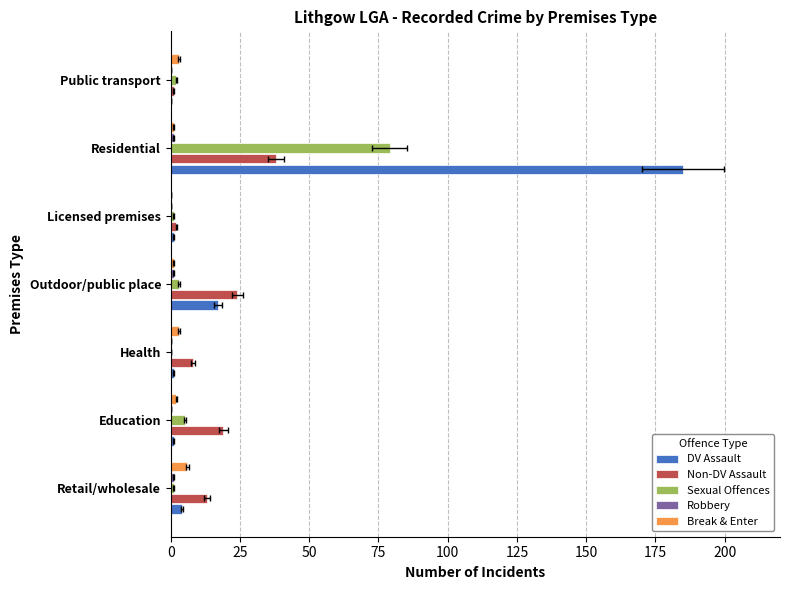

Between Outdoor/public place and Licensed premises, which series saw the biggest shift?

Non-DV Assault